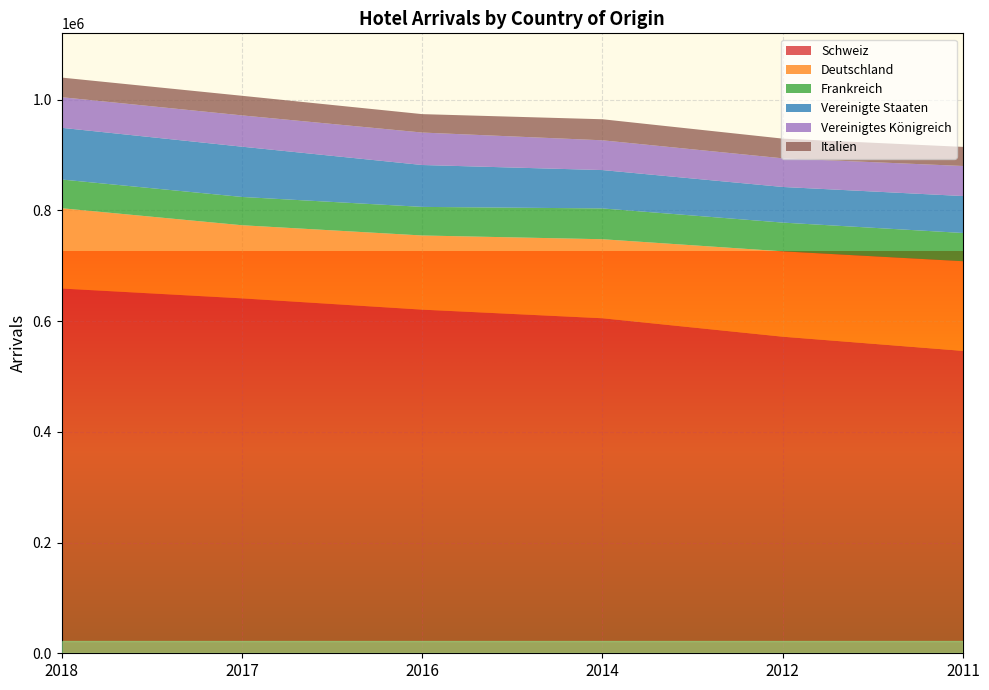

Reading right to left, transcribe all the data shown in this chart.

Schweiz: 546071	571676	605011	620571	640926	658691
Deutschland: 161937	154193	142706	133921	132078	145022
Frankreich: 50989	51884	55620	51629	51075	51850
Vereinigte Staaten: 66718	64356	69271	75651	90783	93379
Vereinigtes Königreich: 54275	51698	53773	58614	56518	55289
Italien: 34499	35592	37997	33249	35395	35405